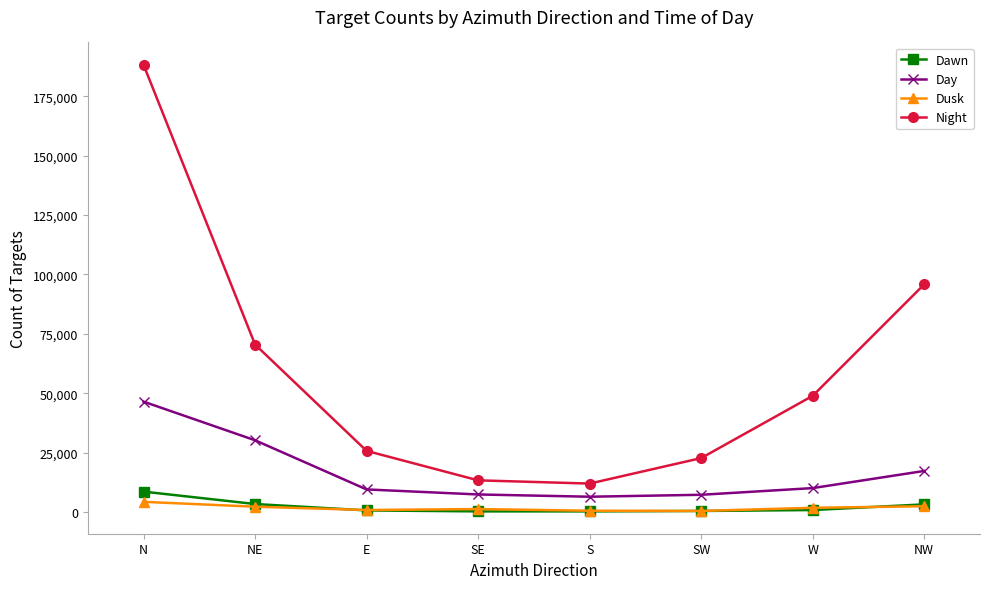

What is the minimum value shown in the chart?

290